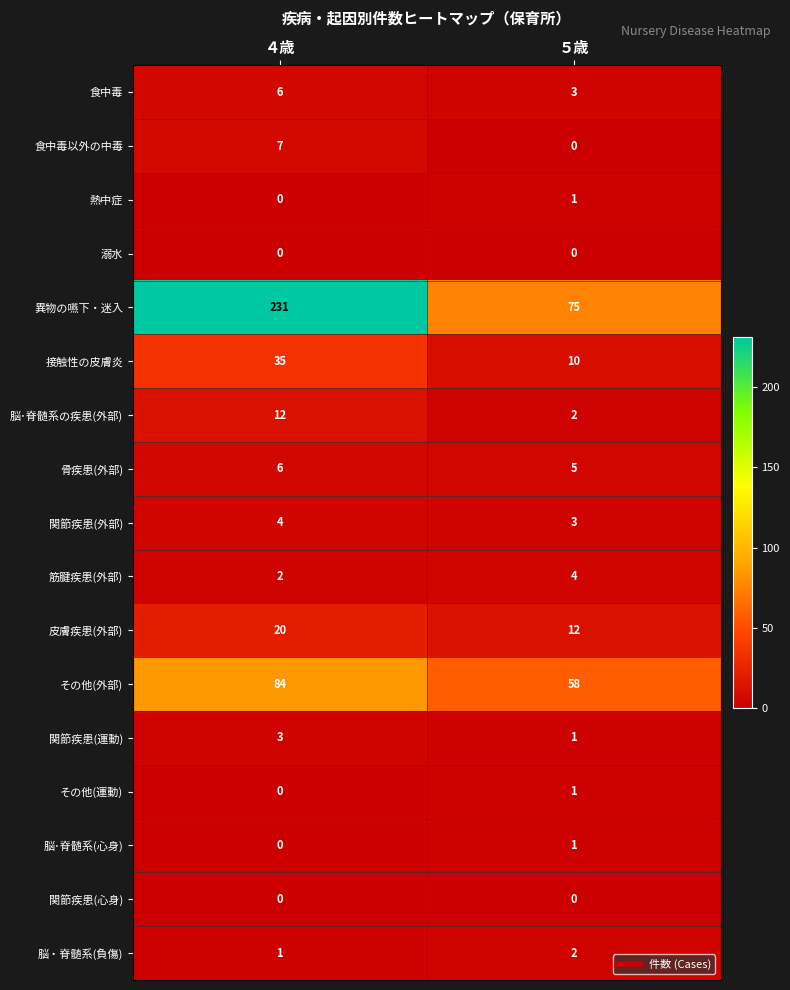

Which label corresponds to the largest value in the chart?

４歳